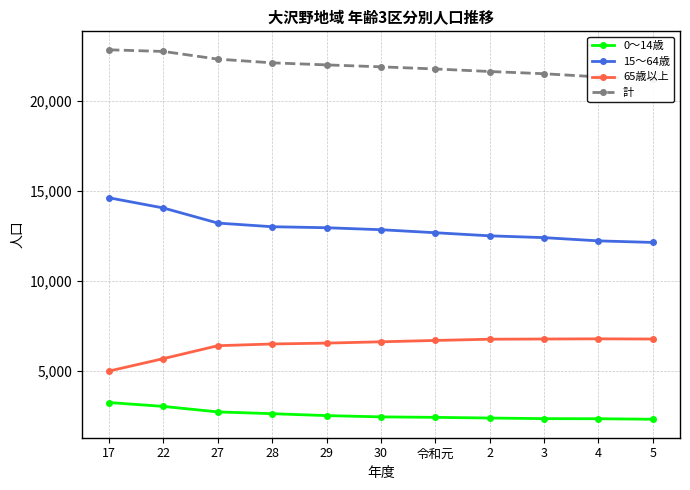

Read the 計 value at 28, to the nearest 100.

22100